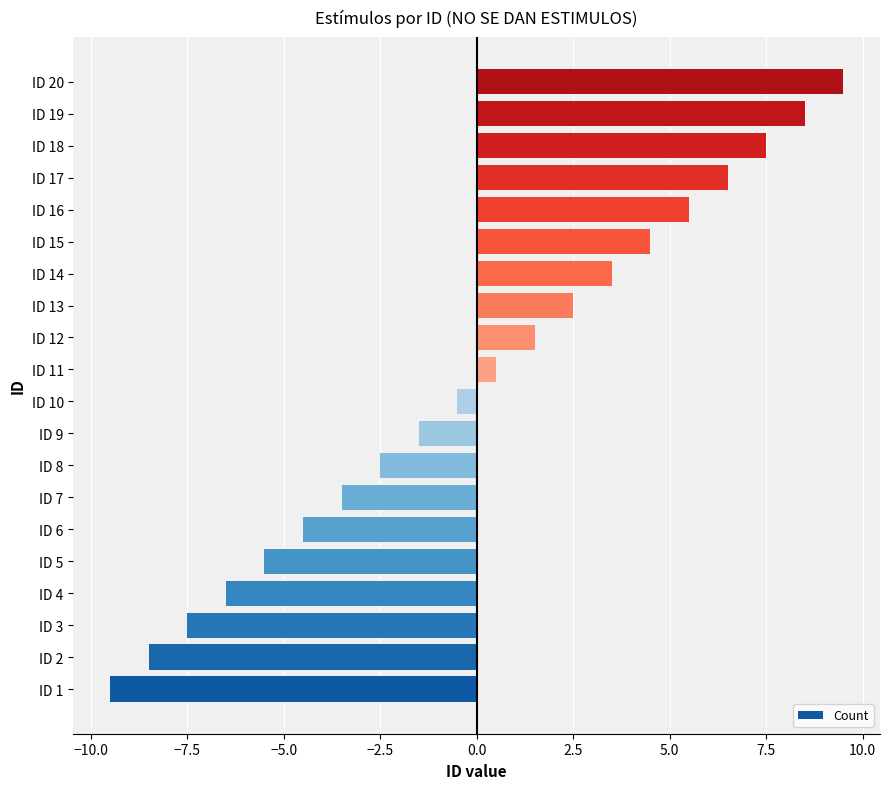

How many values are below 0?

10